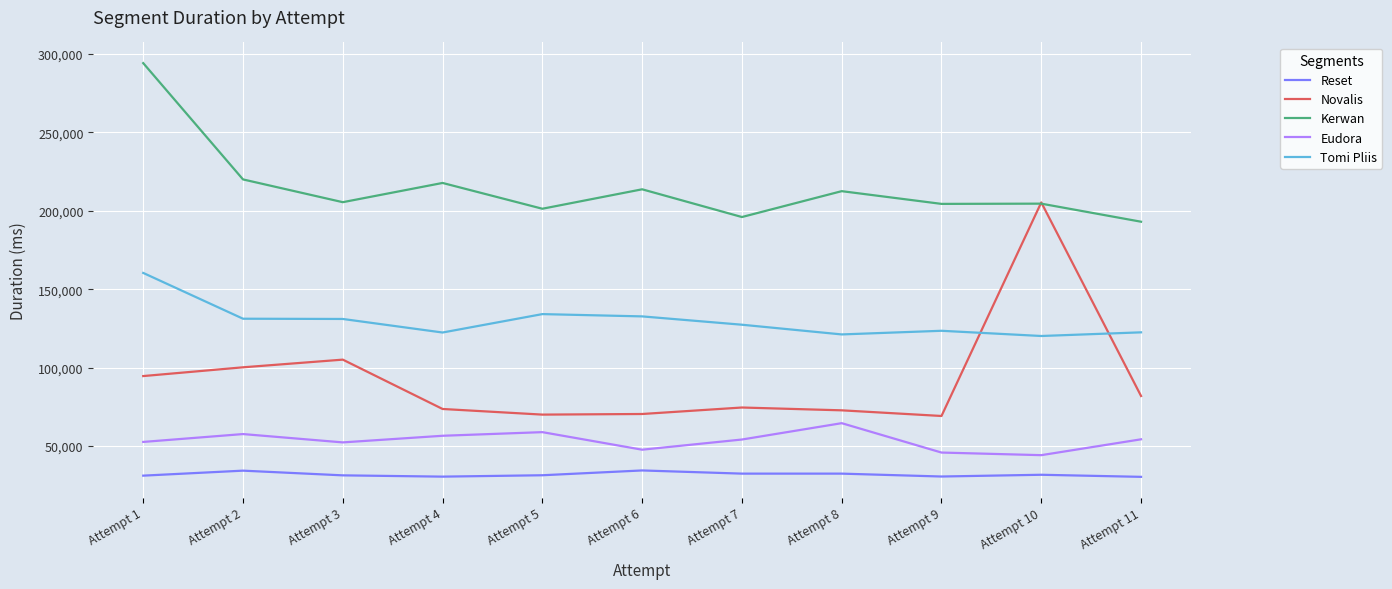

True or false: Reset and Tomi Pliis intersect in this chart.

False